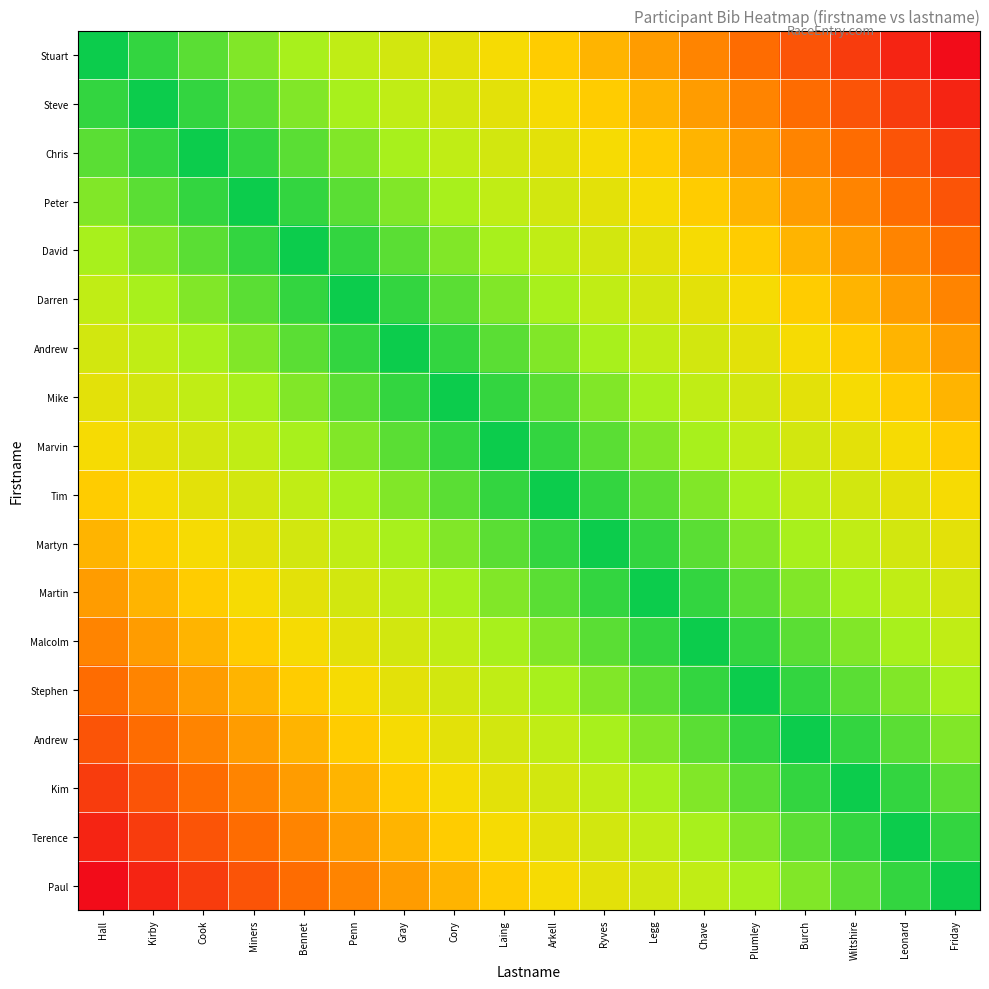

Which label corresponds to the smallest value in the chart?

Hall